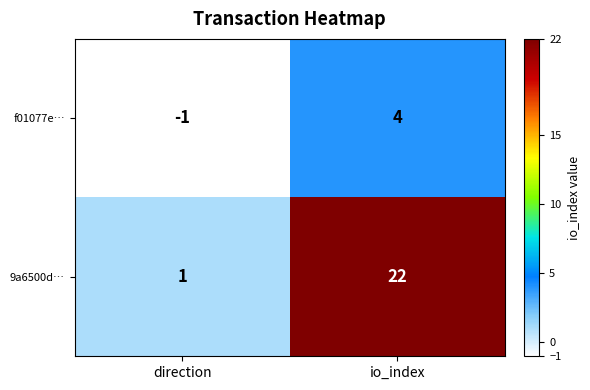

At which category is the sum across all series the highest?

io_index